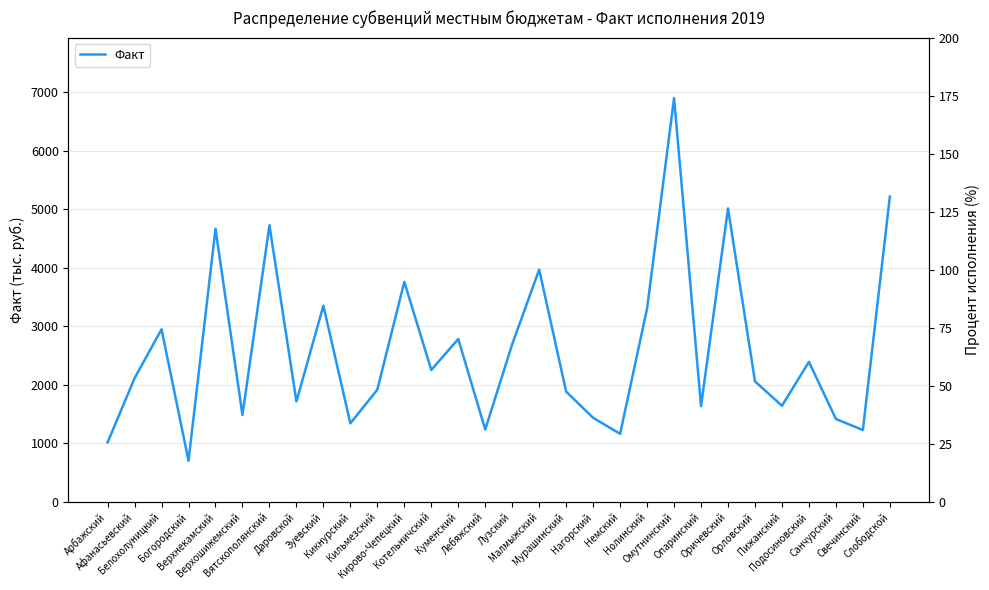

The value of Факт at Котельничский is 3647. True or false?

False